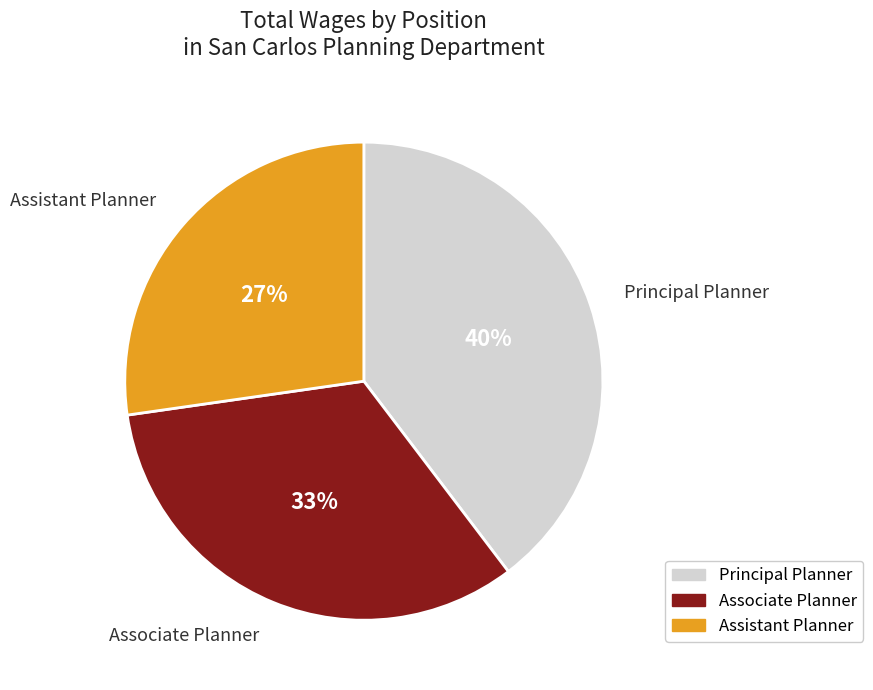

To the nearest percent, what percentage of the pie is Principal Planner?

40%